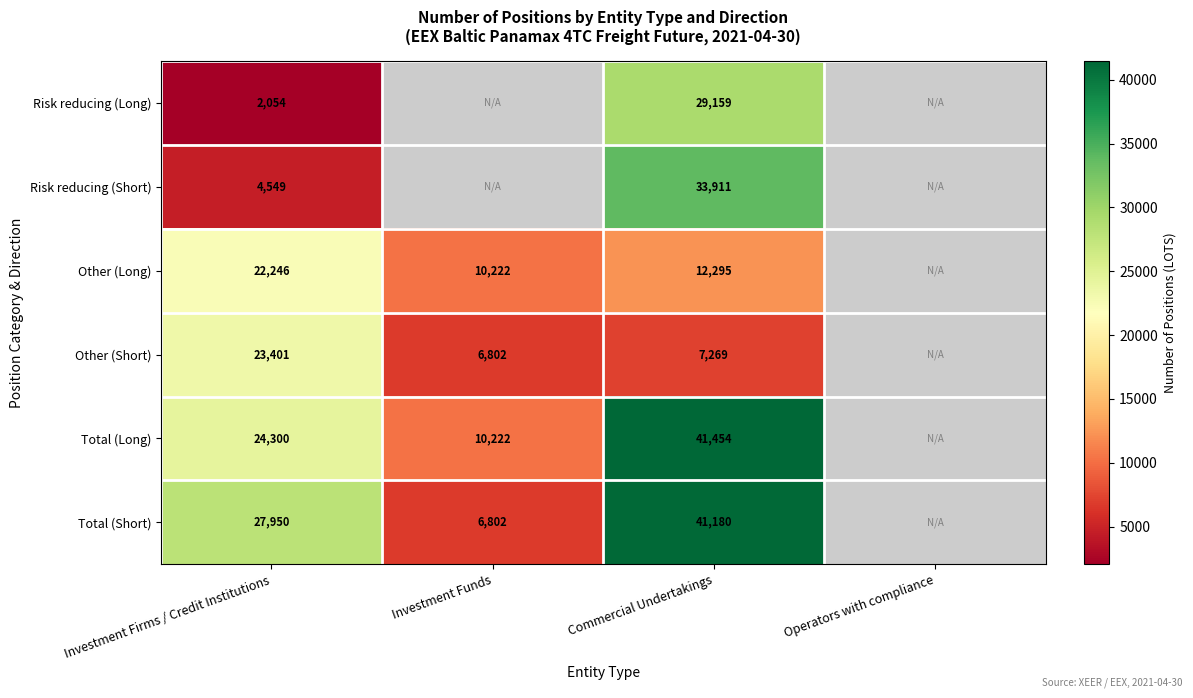

Is the value of Risk reducing (Short) at Investment Firms / Credit Institutions greater than the value of Total (Long) at Commercial Undertakings?

No